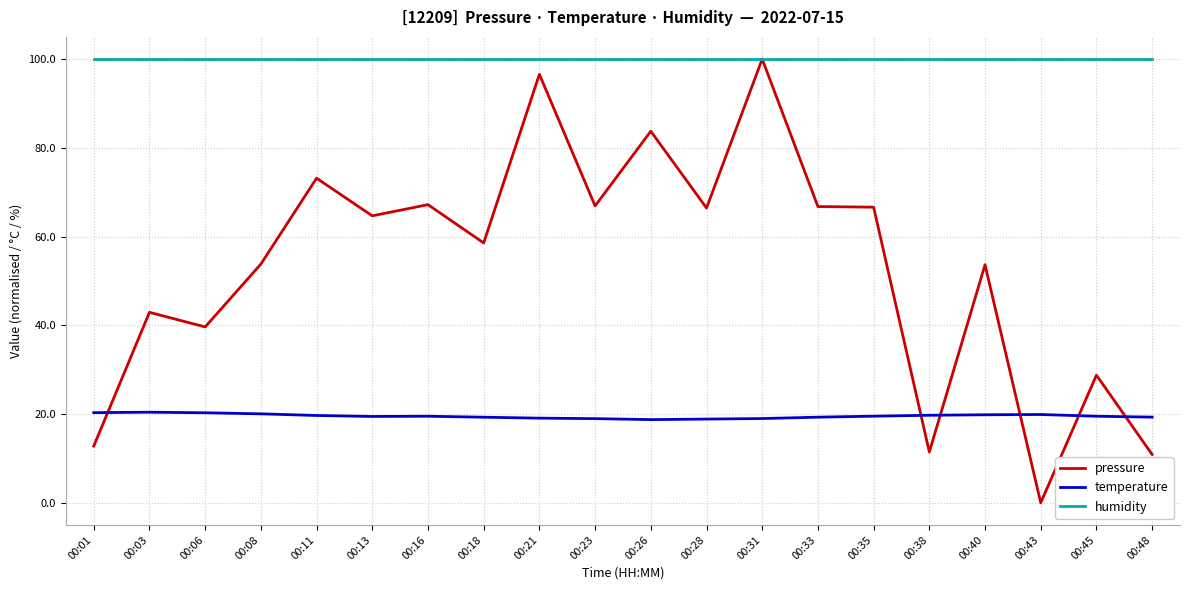

True or false: humidity has a value of 100.0 at 00:16.

True